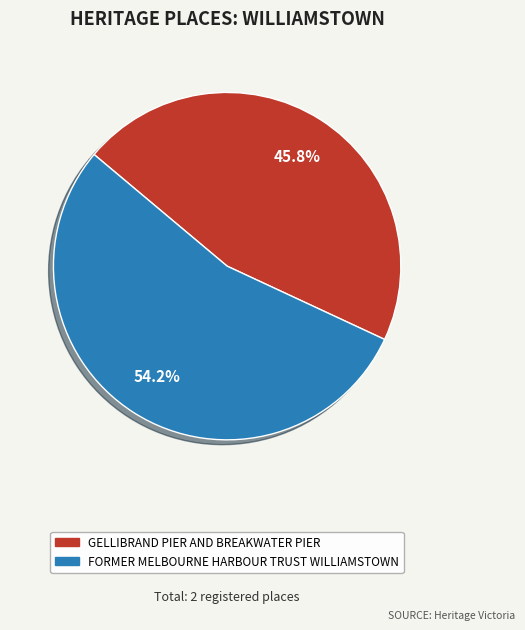

What is the majority slice?

FORMER MELBOURNE HARBOUR TRUST WILLIAMSTOWN